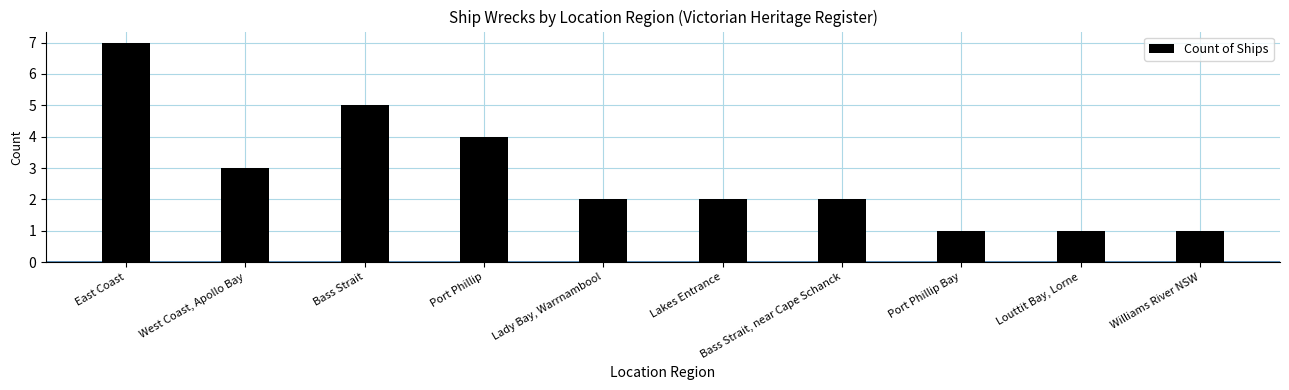

Is it true that the value at Williams River NSW is 1?

True